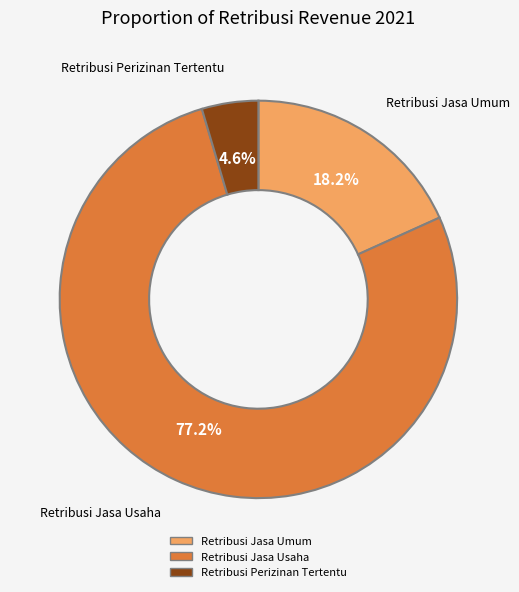

What is the ratio of the value at Retribusi Jasa Umum to the value at Retribusi Perizinan Tertentu?

4.0